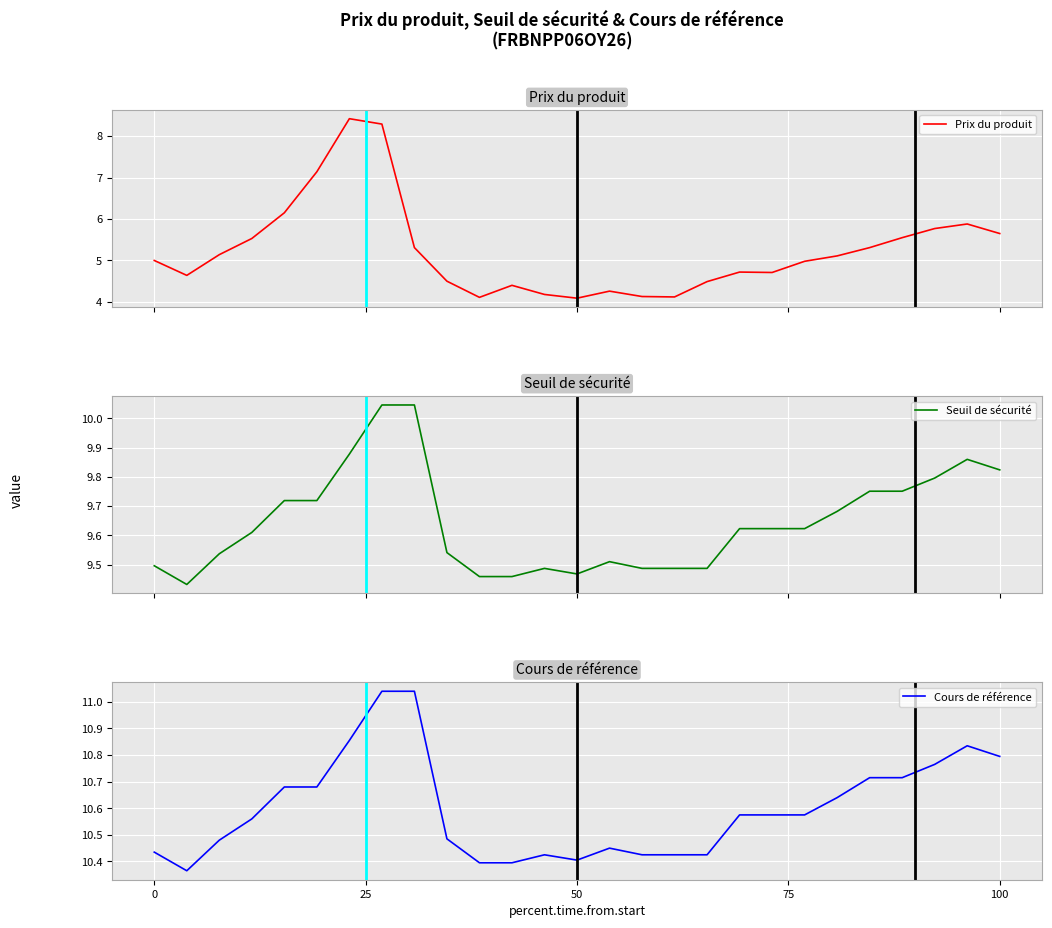

True or false: Seuil de sécurité and Cours de référence intersect in this chart.

False